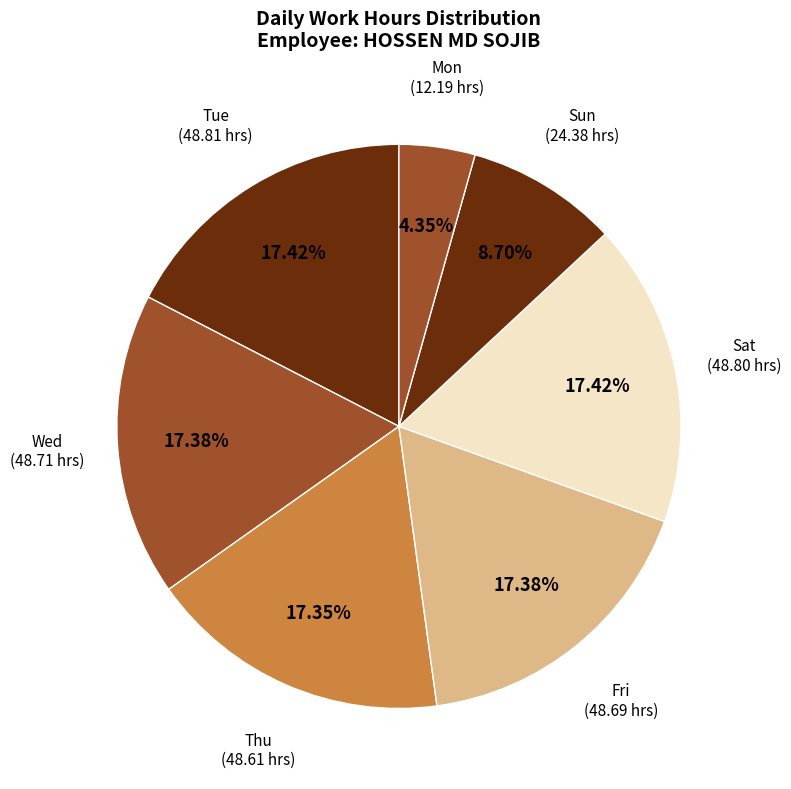

Do Tue (48.81 hrs) and Mon (12.19 hrs) together represent more than half of the pie?

No